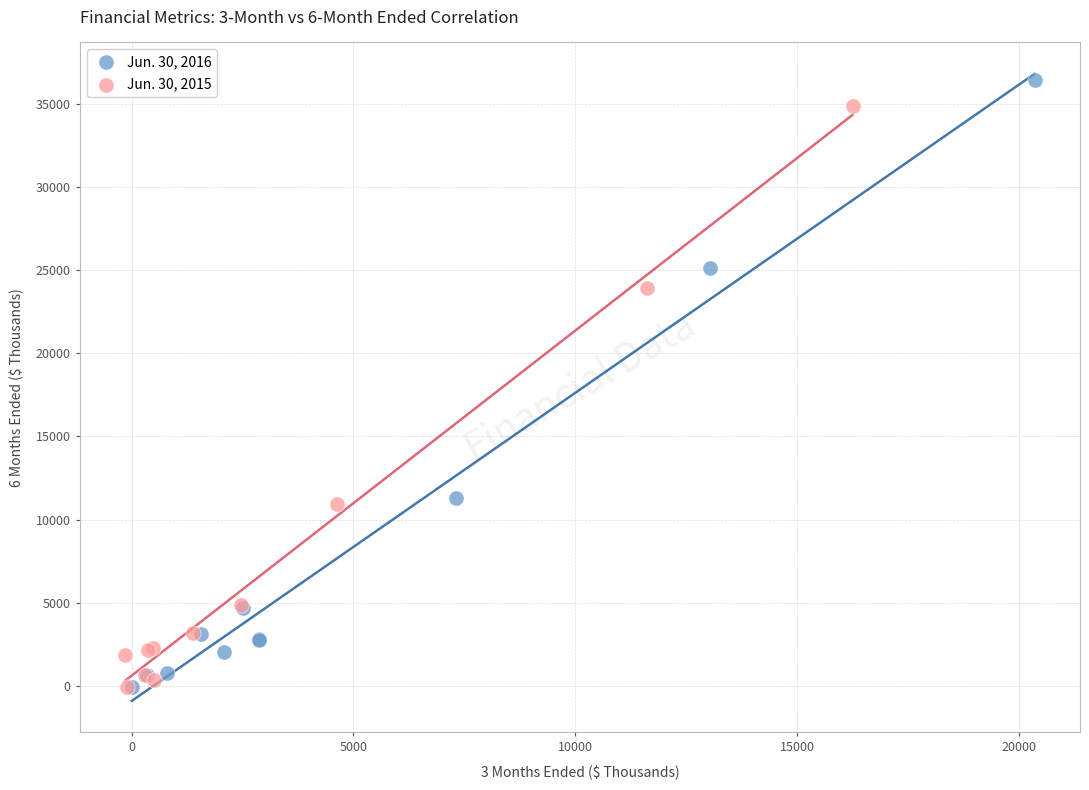

Which series has the largest Y range (max minus min)?

Jun. 30, 2016